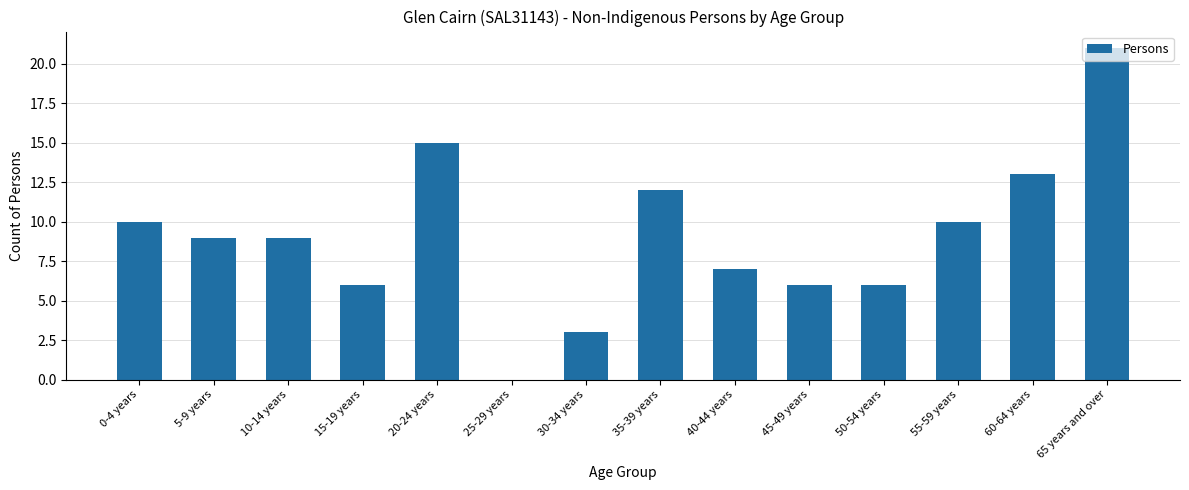

Between 10-14 years and 60-64 years, which is larger?

60-64 years